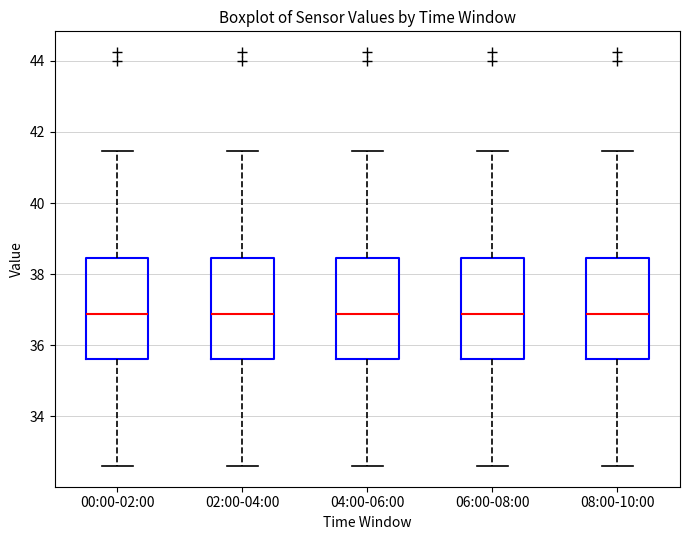

Where is the upper edge of the box for 02:00-04:00 on the y-axis? The values are not printed on the chart, so give them approximately, as read against the axis.

38.4